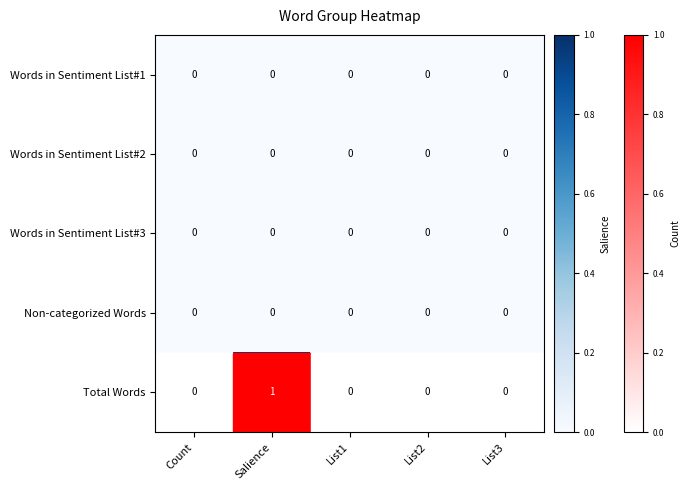

Count the number of categories in the chart.

5